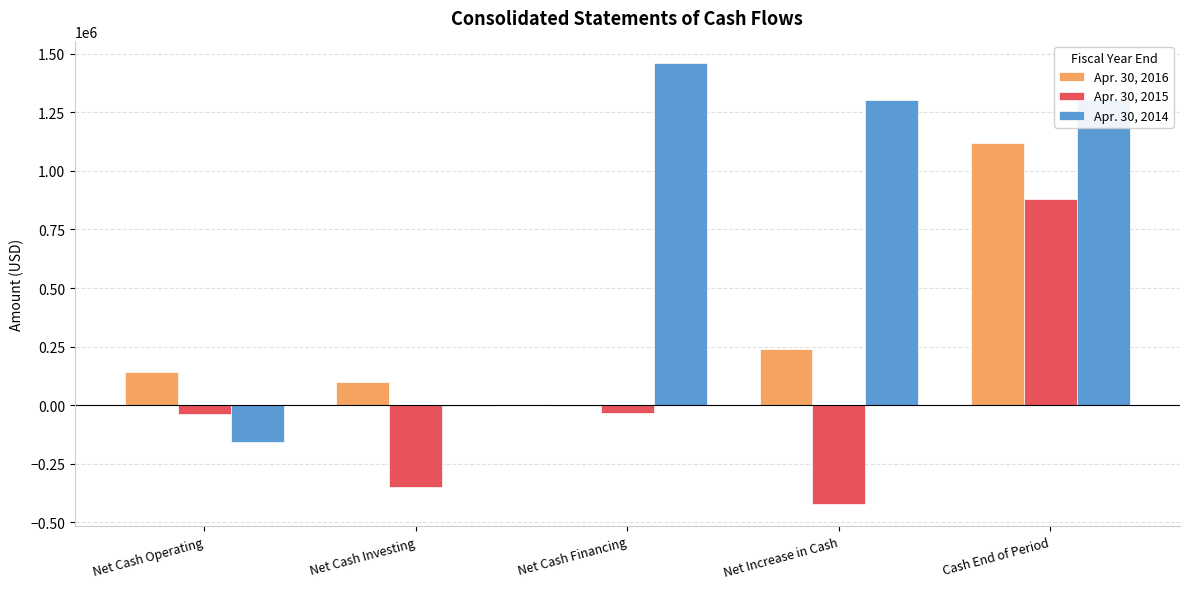

How many groups of bars are there?

5